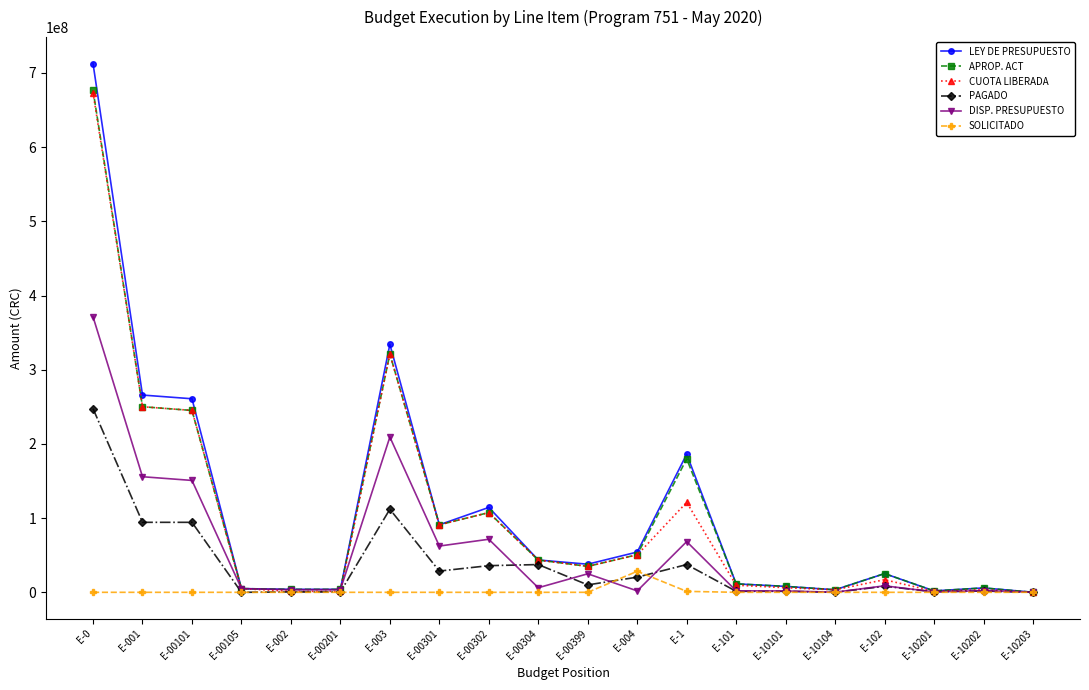

Read the SOLICITADO value at E-1.

1274500.0